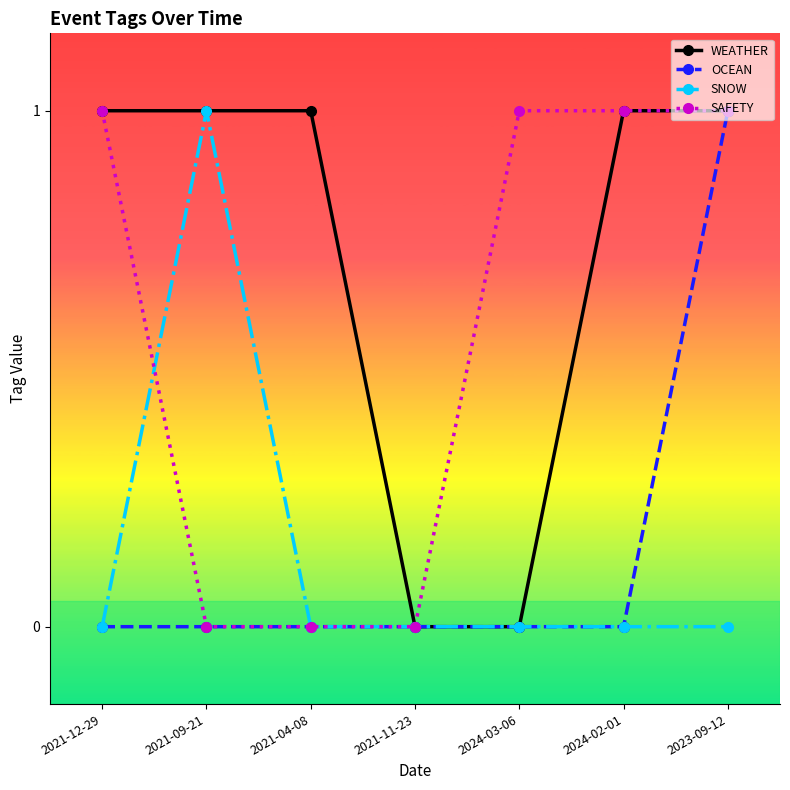

True or false: SAFETY has more than 2 interior local peaks.

False